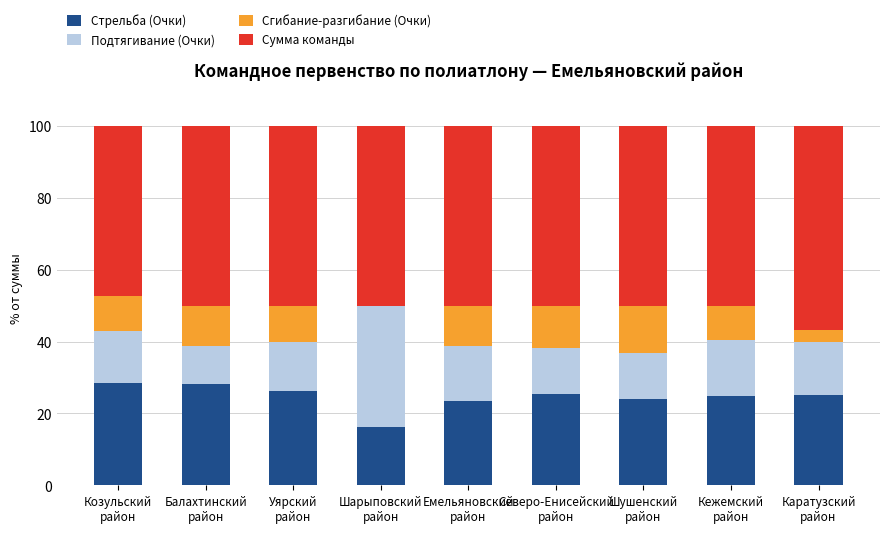

What is the highest value of the Стрельба (Очки) series?

28.4